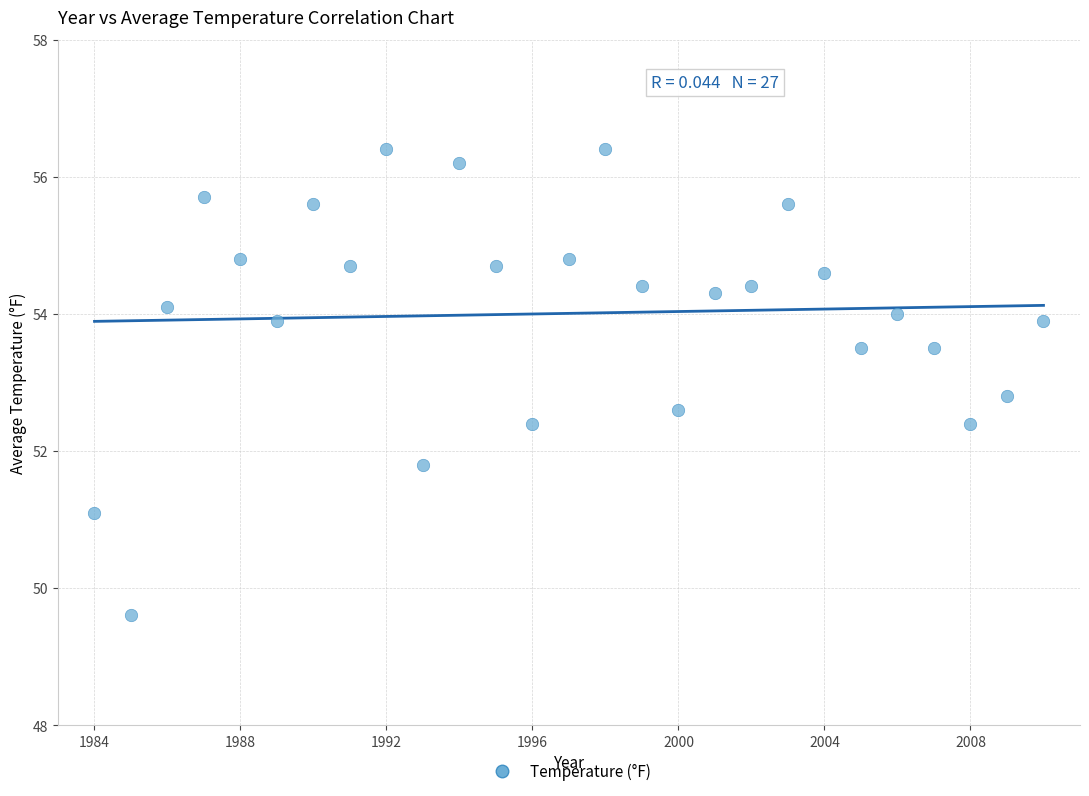

What is the range of X values (max minus min)?

26.0